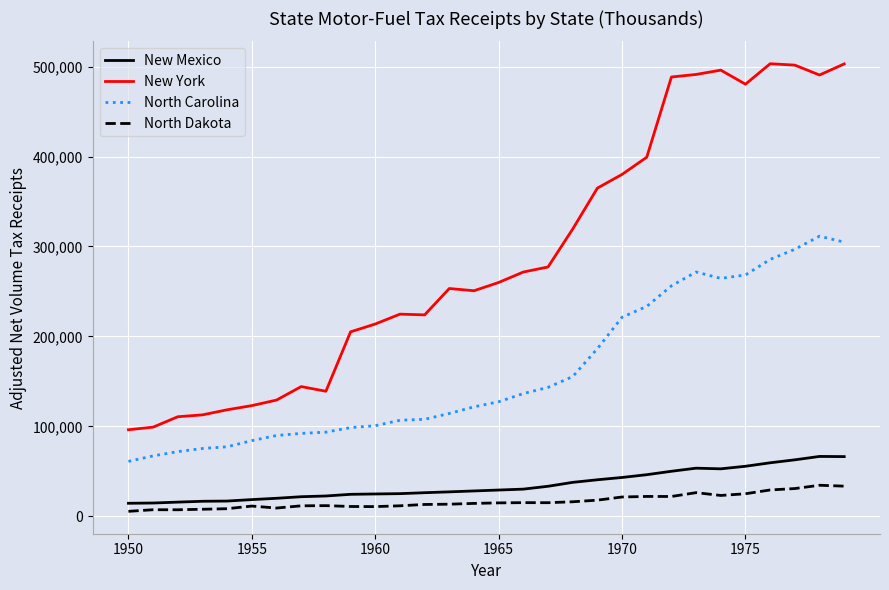

What is the maximum value shown in the chart?

503238